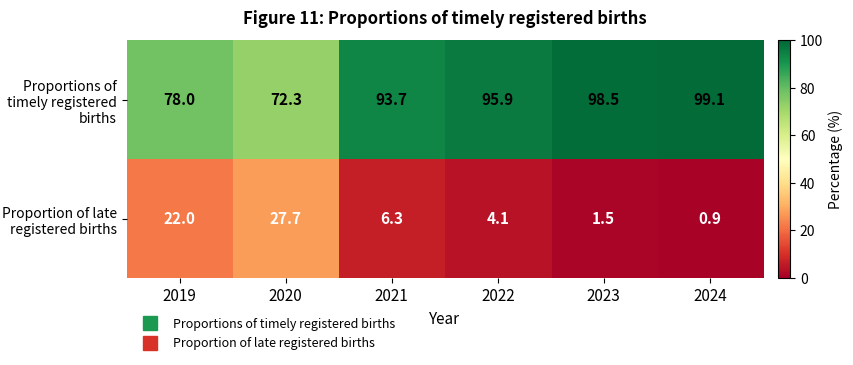

Rank the series by their average value, from highest to lowest.

Proportions of timely registered births, Proportion of late registered births